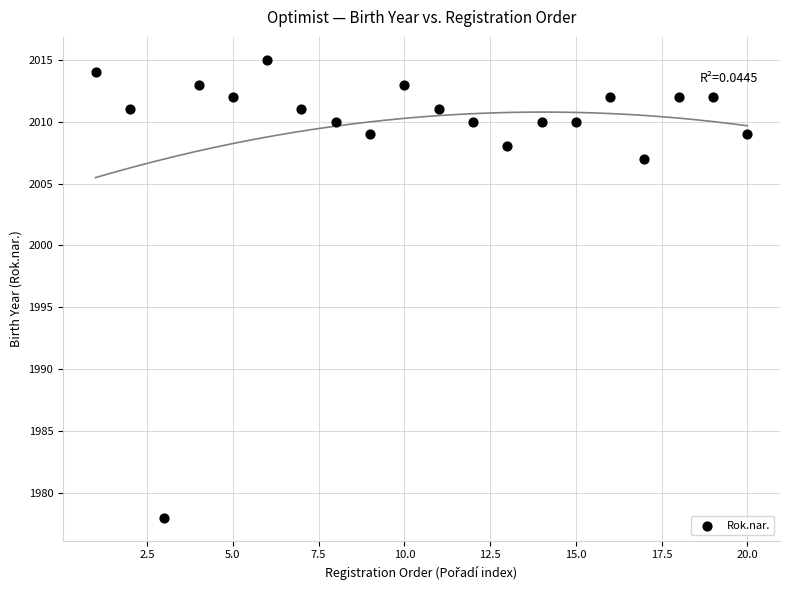

What is the range of X values (max minus min)?

19